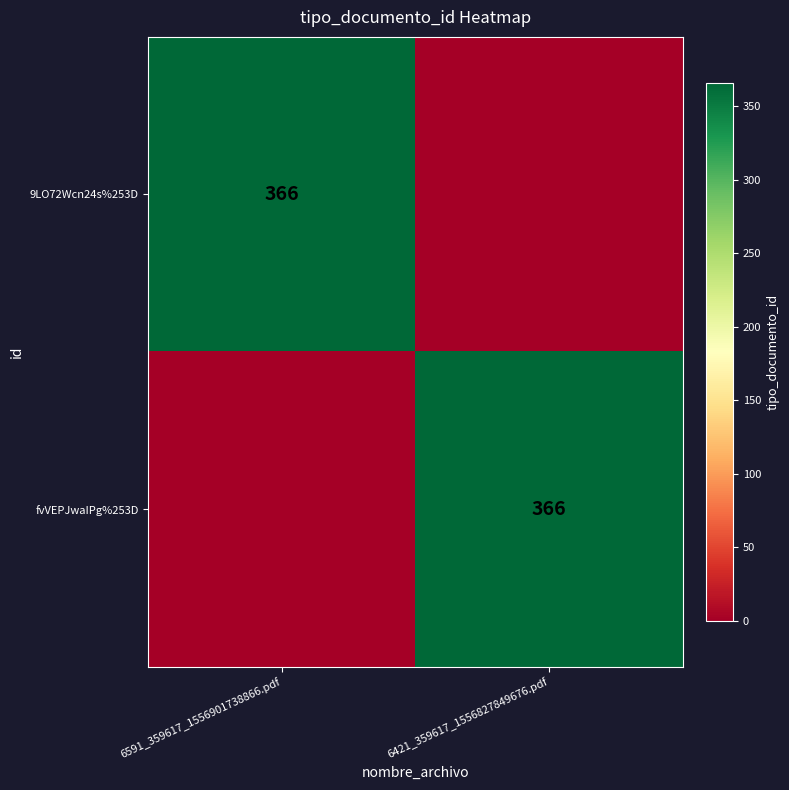

Is it true that fvVEPJwaIPg%253D equals 366 at 6421_359617_1556827849676.pdf?

True